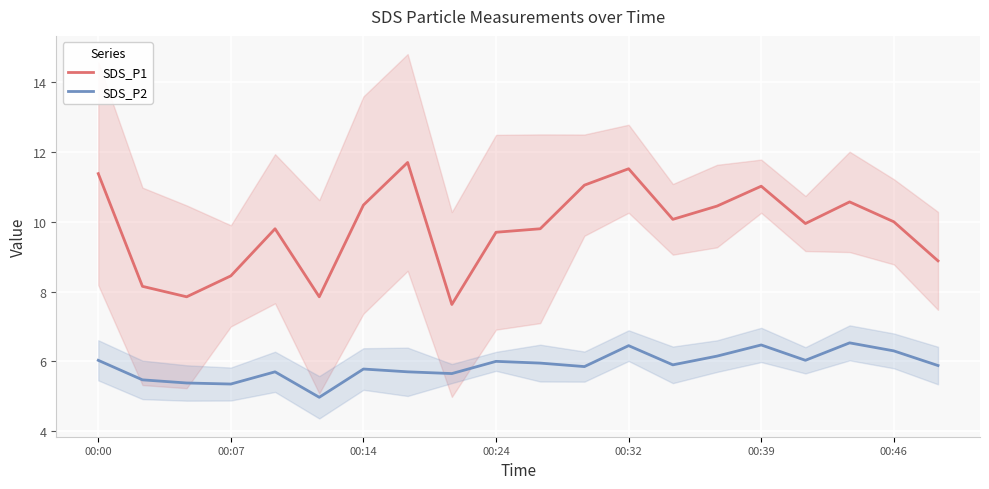

Is it true that SDS_P2 equals 9.7 at 8?

False